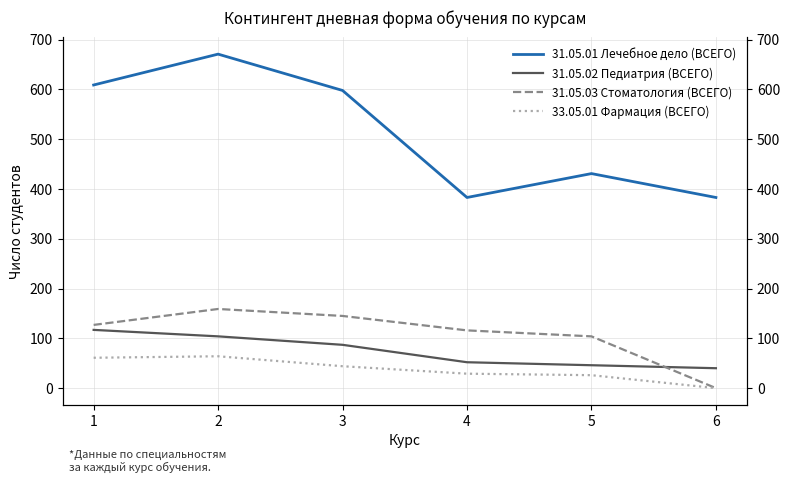

True or false: 33.05.01 Фармация (ВСЕГО) and 31.05.03 Стоматология (ВСЕГО) intersect in this chart.

False